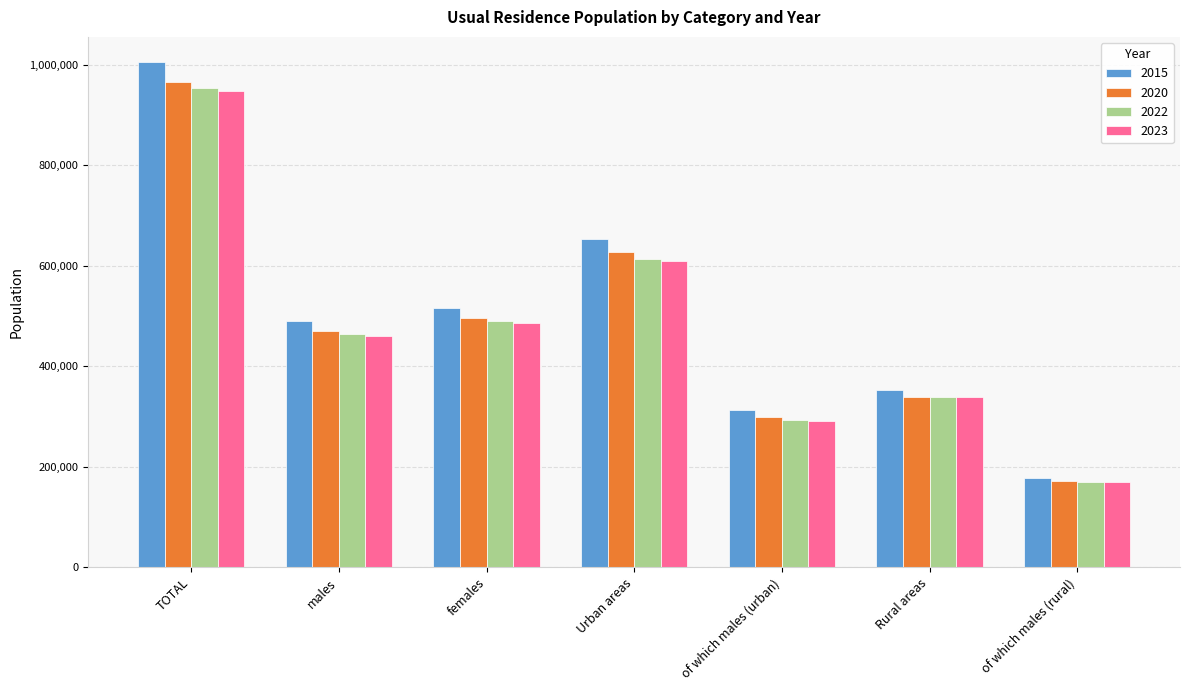

What is the minimum value for 2015?

176753